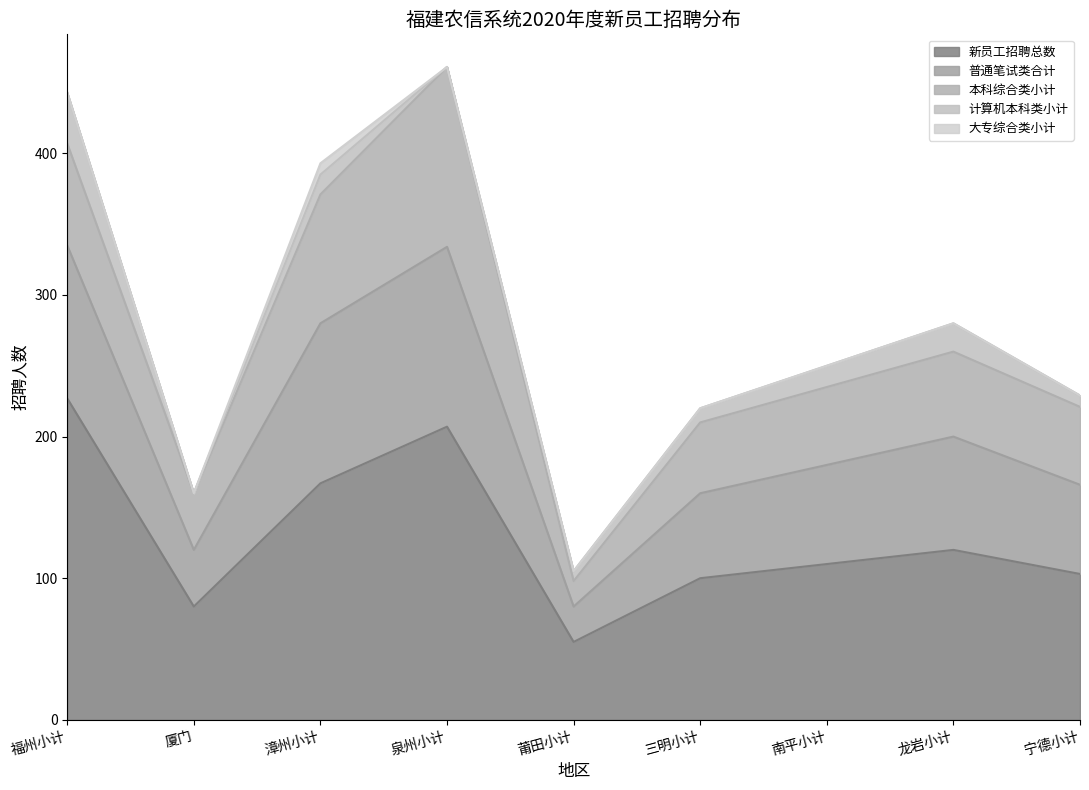

What is the total value across all series at 南平小计?

250